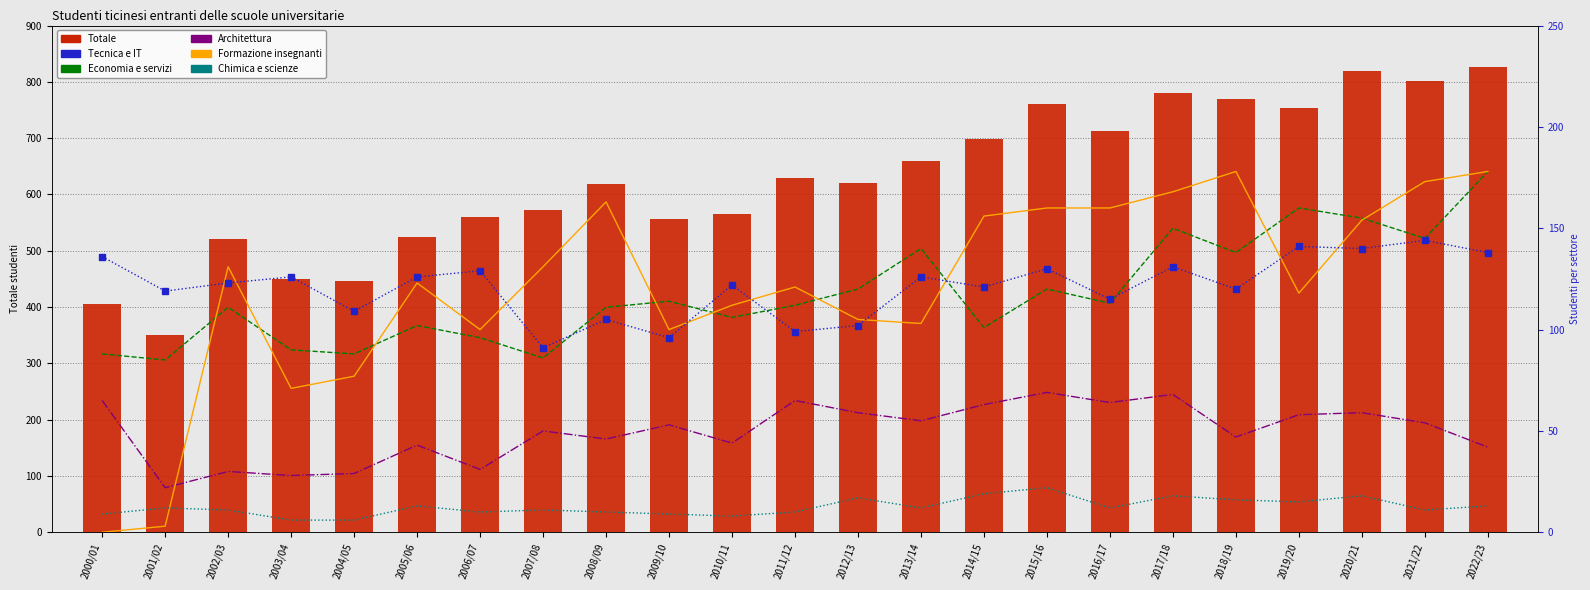

How many data points in Economia e servizi are less than 112?

11